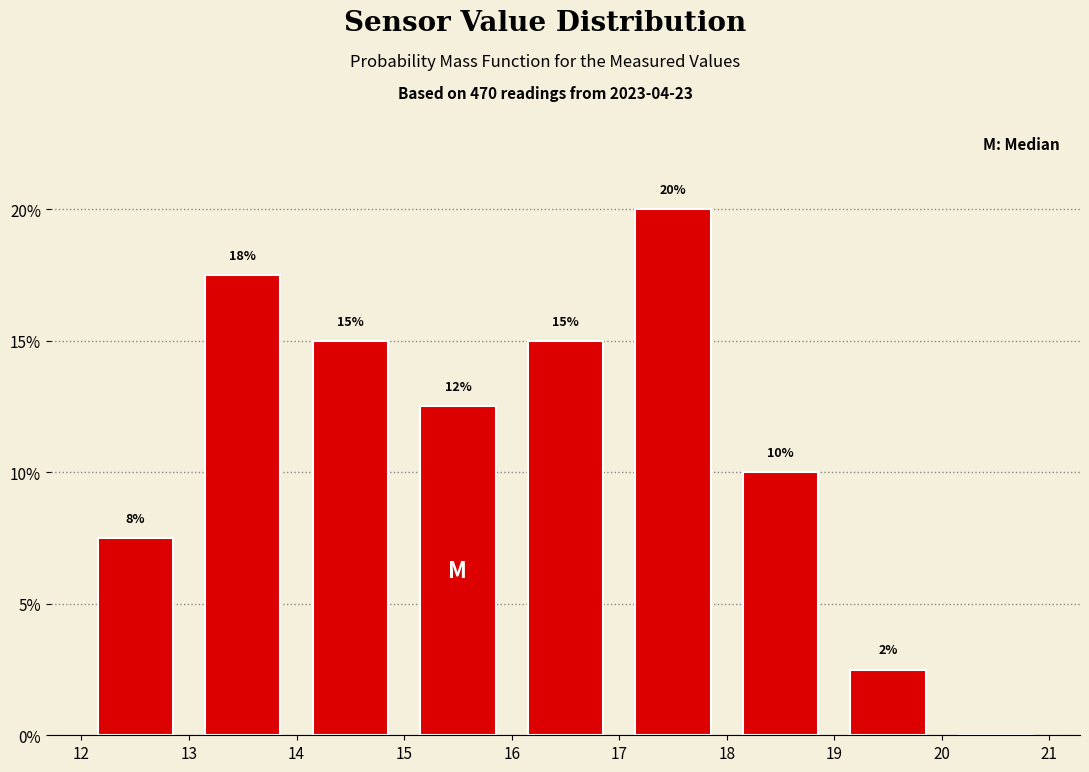

Over which range of the x-axis is the bar tallest?

17 to 18